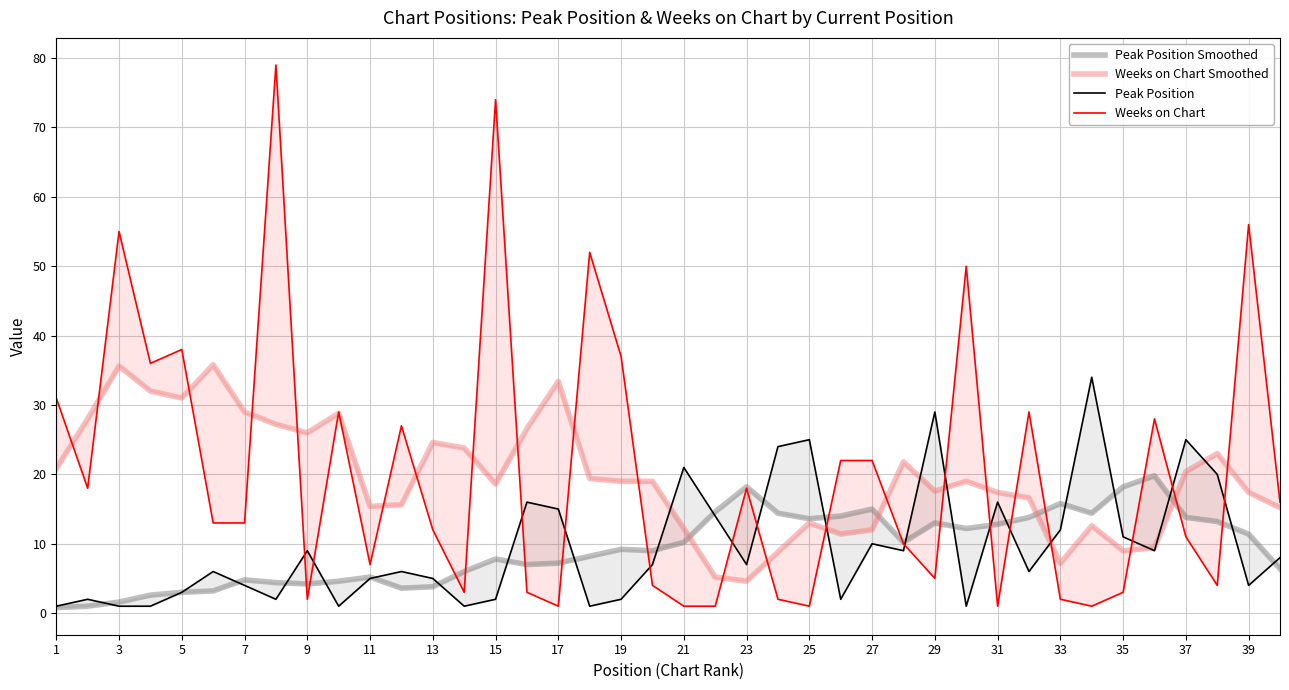

After their last crossing, which series has the higher values: Weeks on Chart Smoothed or Peak Position?

Weeks on Chart Smoothed